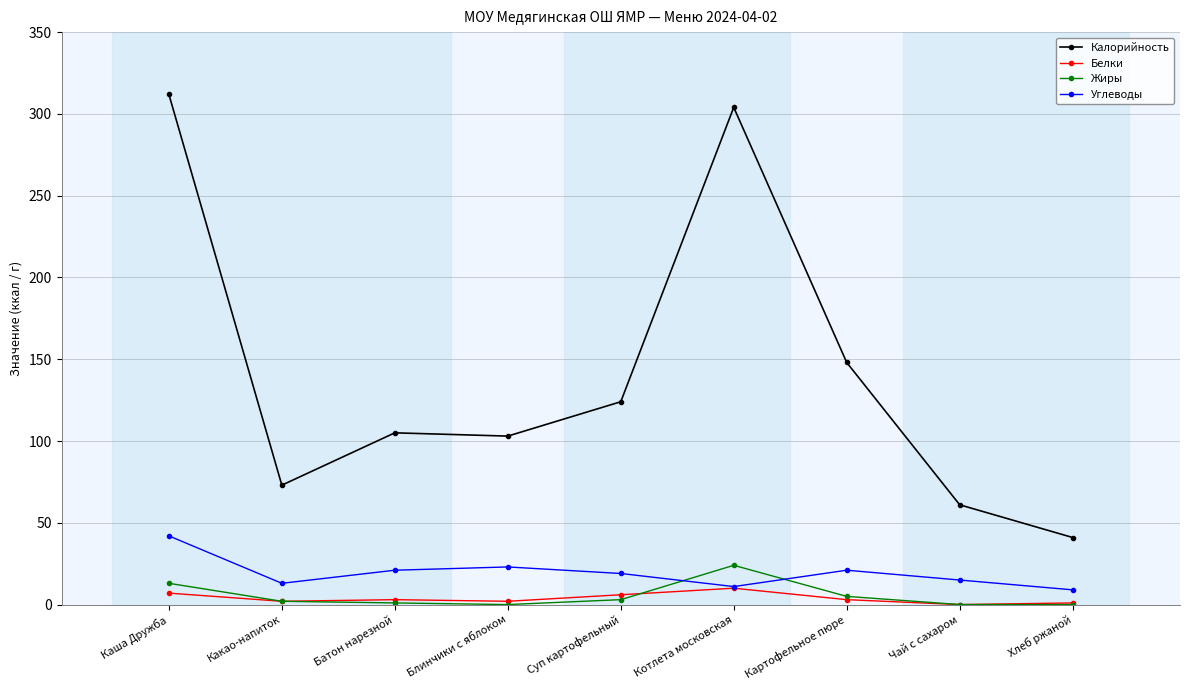

What are all the series names shown in the legend?

Калорийность, Белки, Жиры, Углеводы